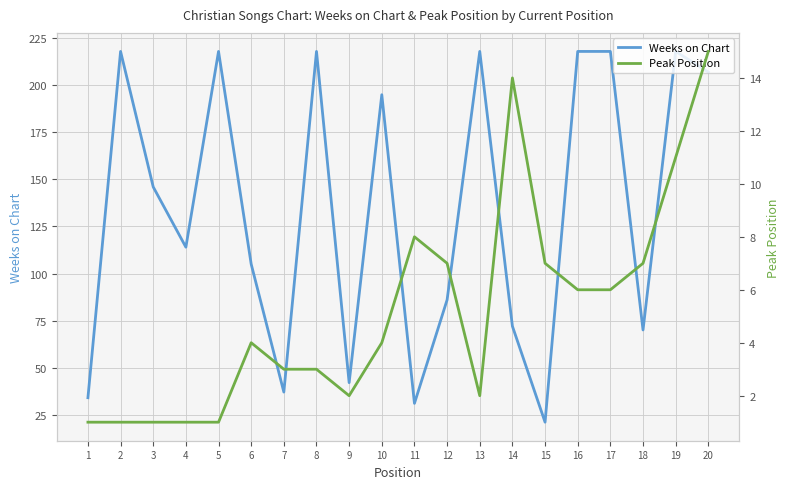

What is the approximate value of Weeks on Chart at 6?

105